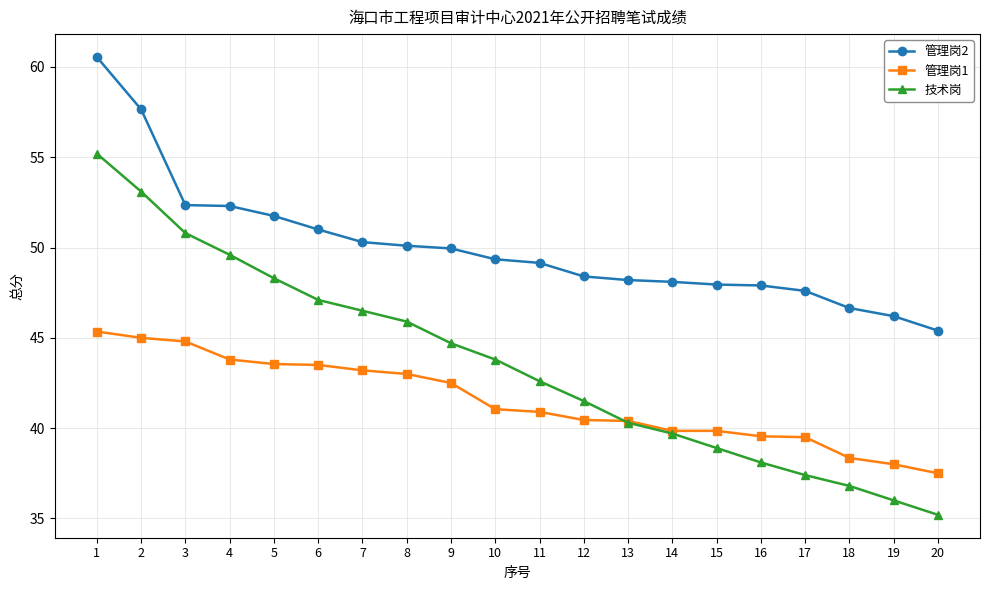

Between 11 and 18, which series saw the biggest shift?

技术岗